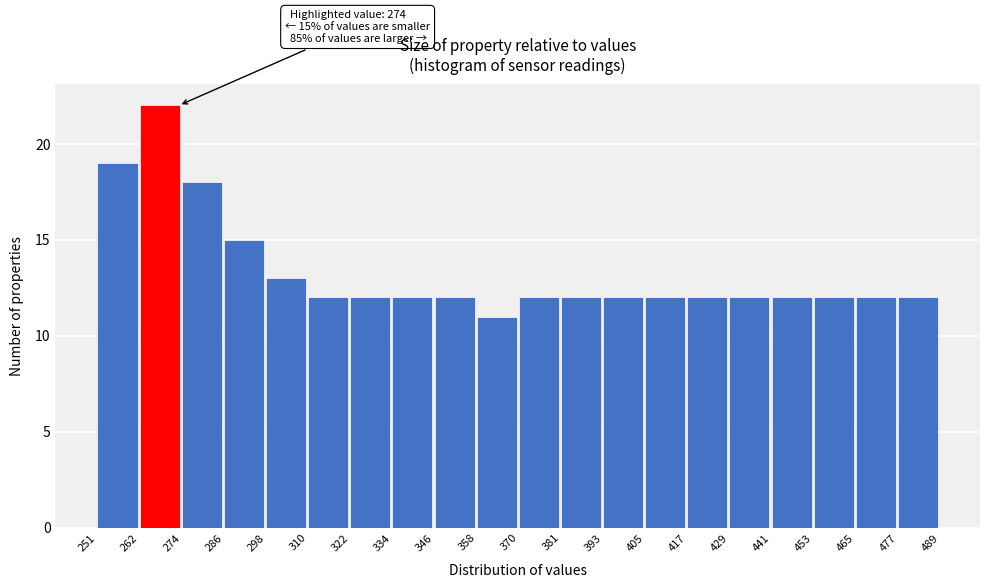

Over which range of the x-axis is the bar tallest?

262 to 274